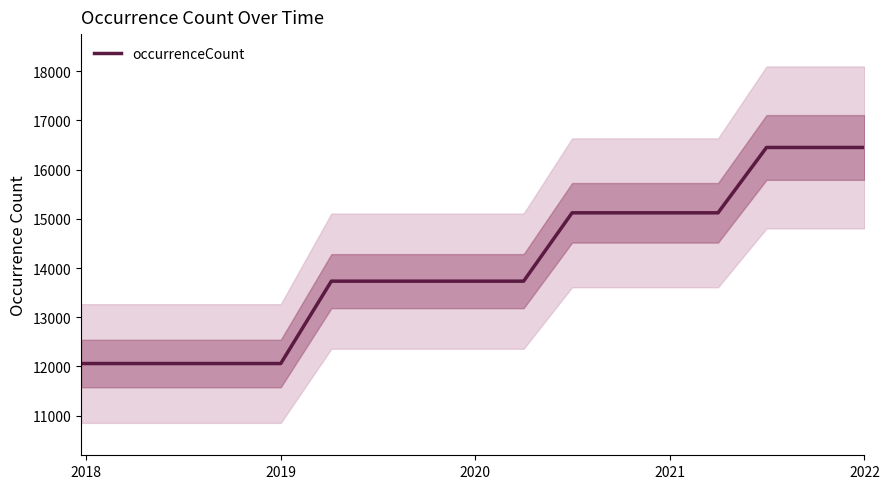

The value of occurrenceCount at 2019 is 12059. True or false?

True